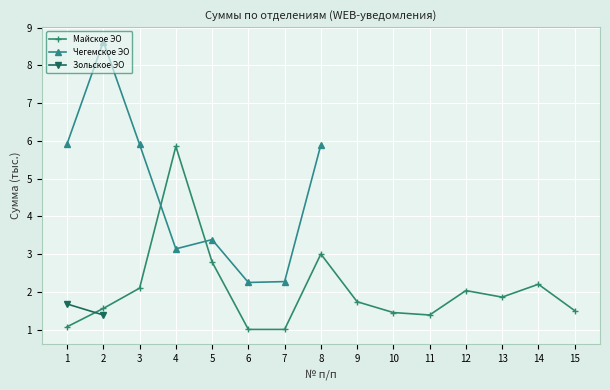

Is it true that Чегемское ЭО equals 8.8 at 3?

False